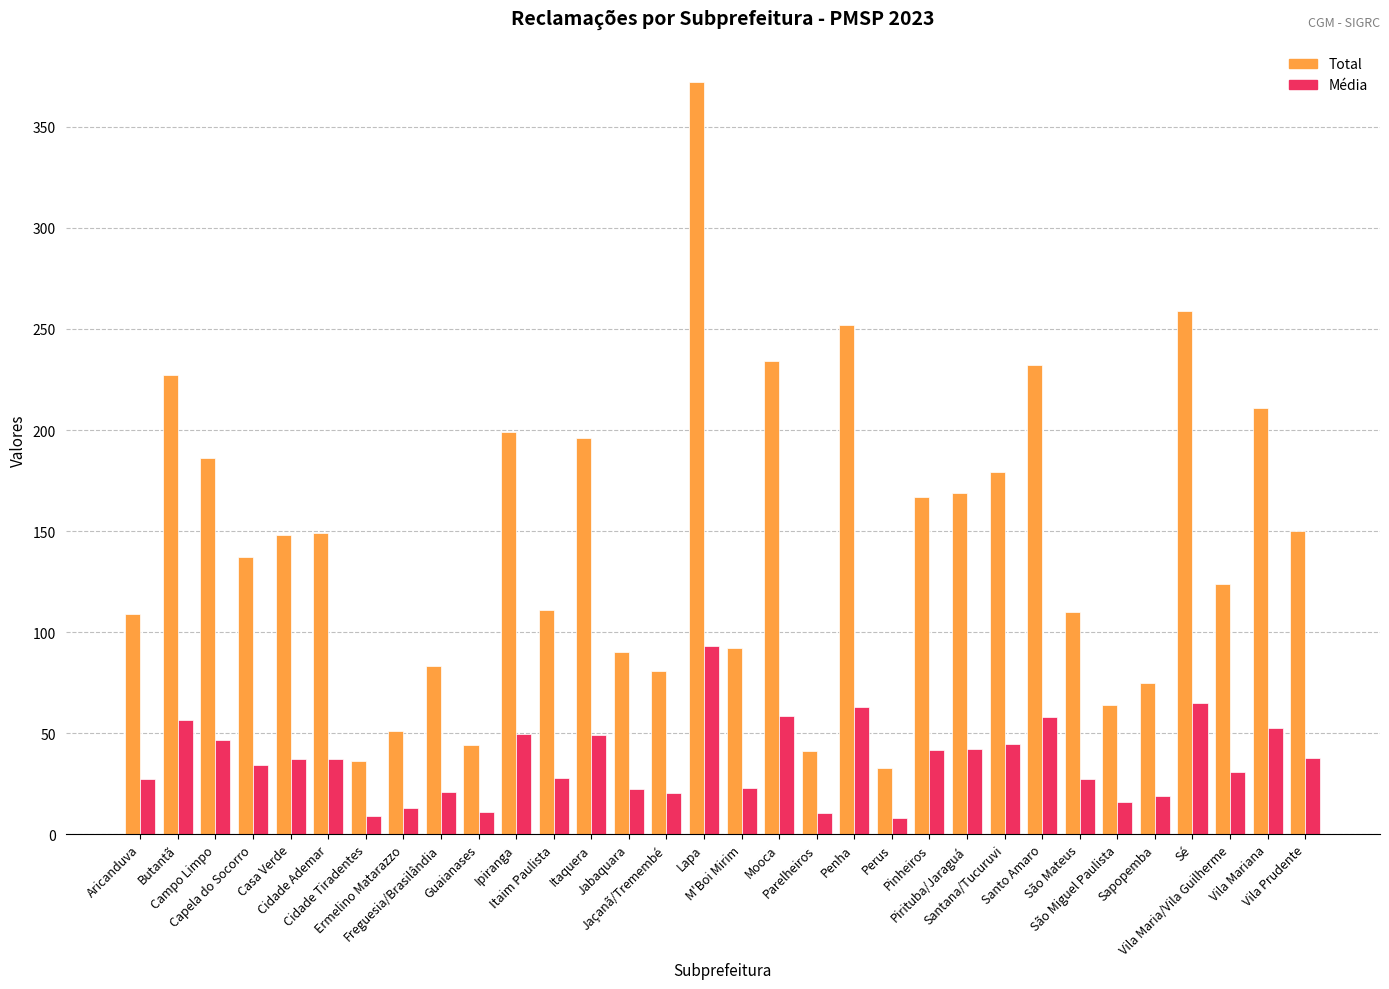

What is the greatest value displayed?

372.0